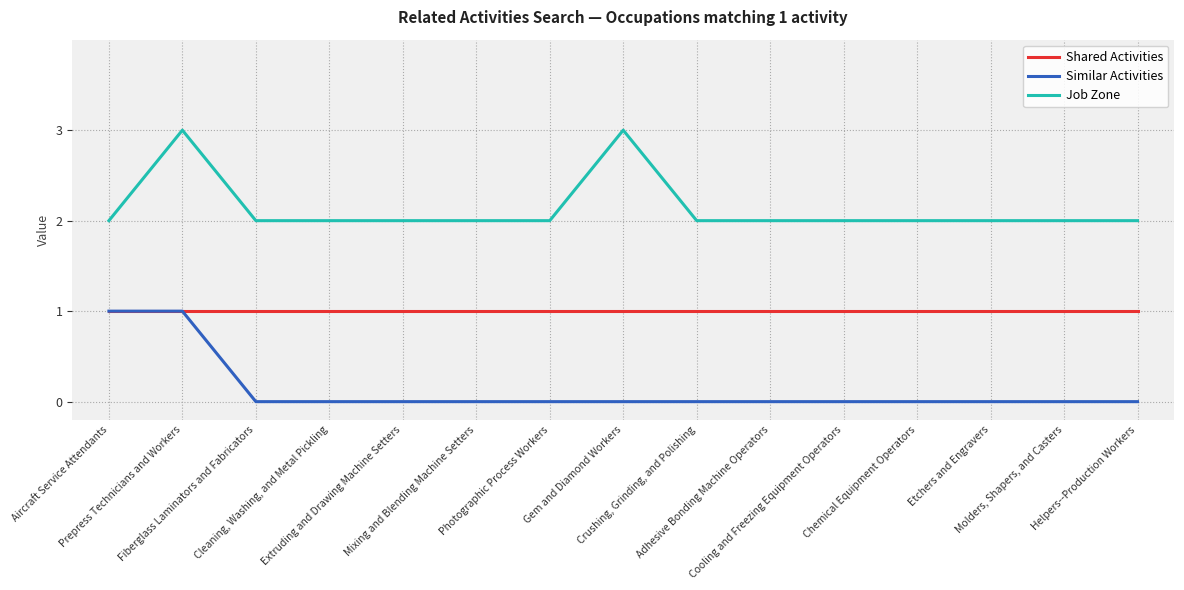

How many categories are shown in the chart?

15